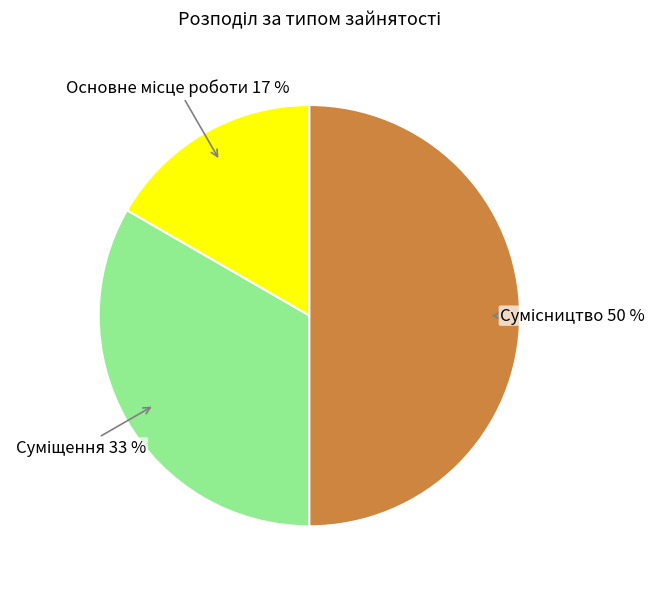

To the nearest percent, what is the average slice percentage?

33%